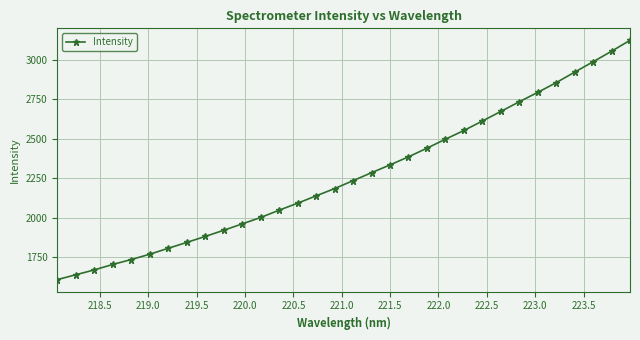

What is the smallest value displayed?

1608.5